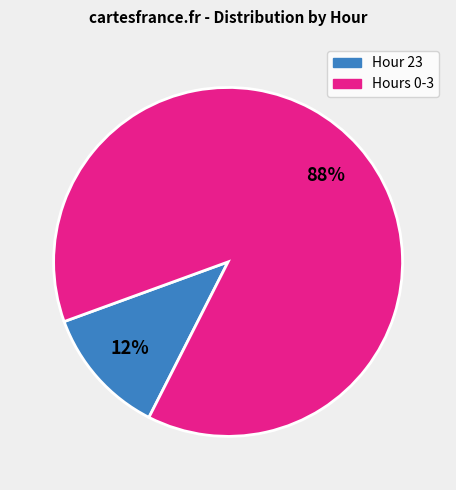

Is there a majority slice in this chart?

Yes